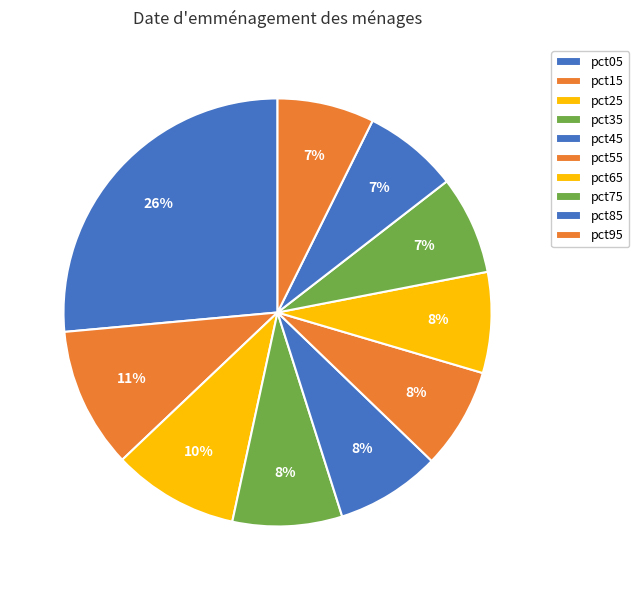

To the nearest percent, what portion does pct35 represent?

8%